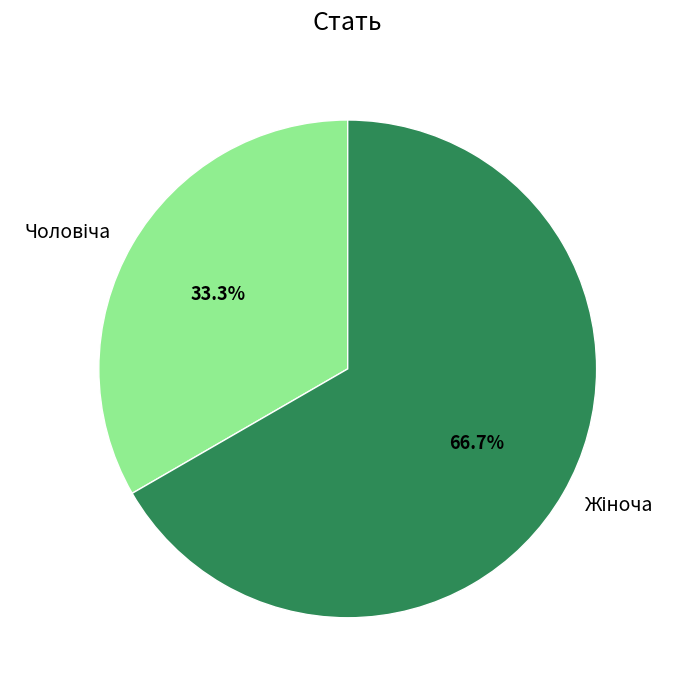

To the nearest percent, what is the combined percentage of Жіноча and Чоловіча?

100%